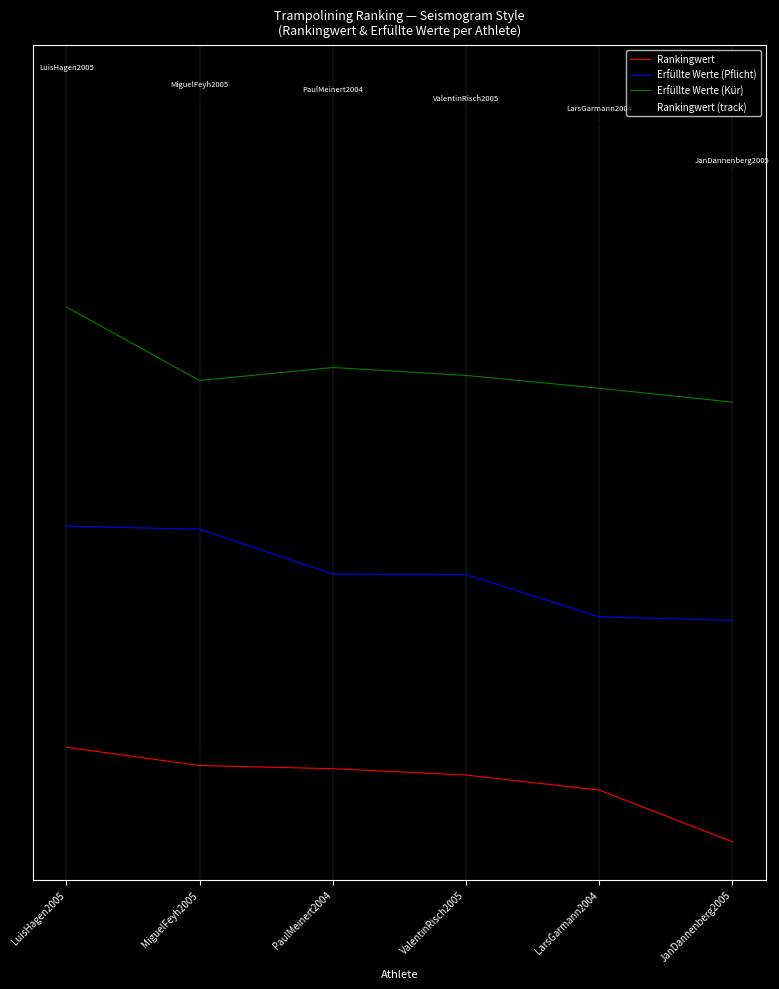

What are all the series names shown in the legend?

Rankingwert, Erfüllte Werte (Pflicht), Erfüllte Werte (Kür), Rankingwert (track)